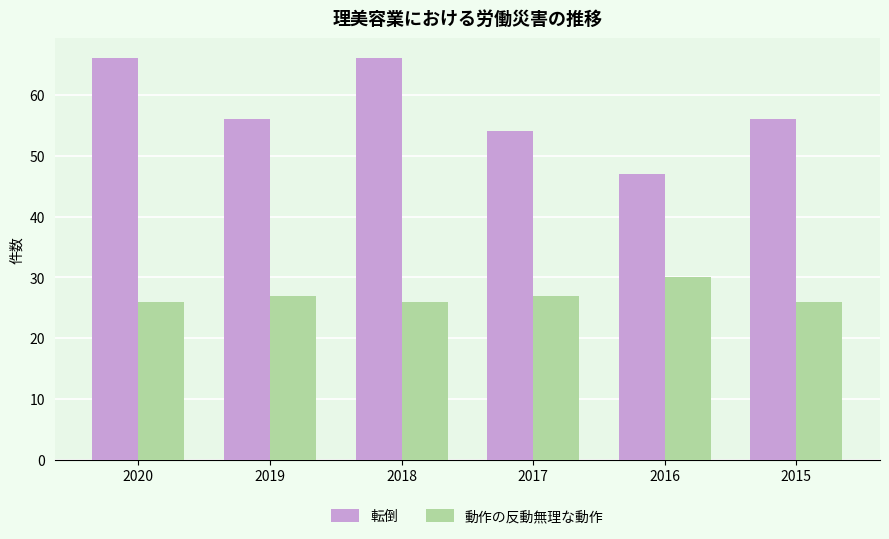

What is the maximum value for 転倒?

66